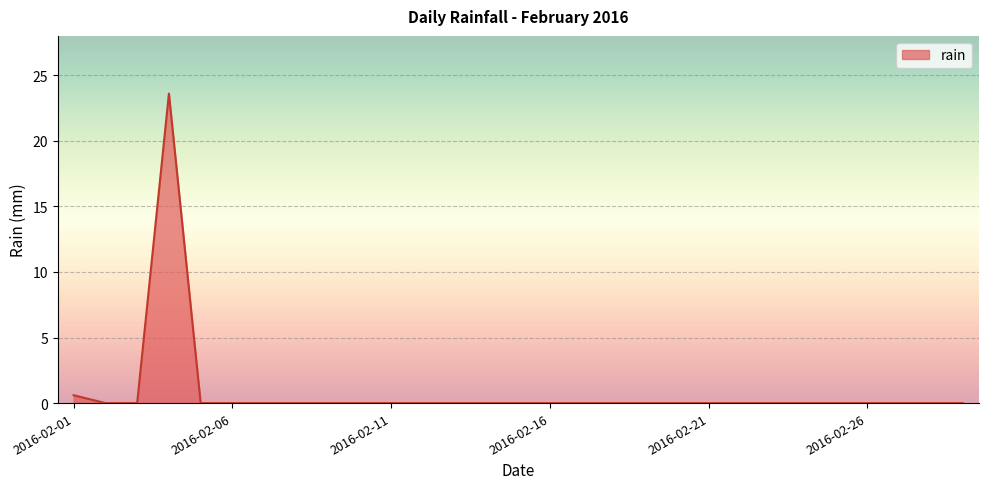

What is the difference between the maximum and minimum values?

23.6